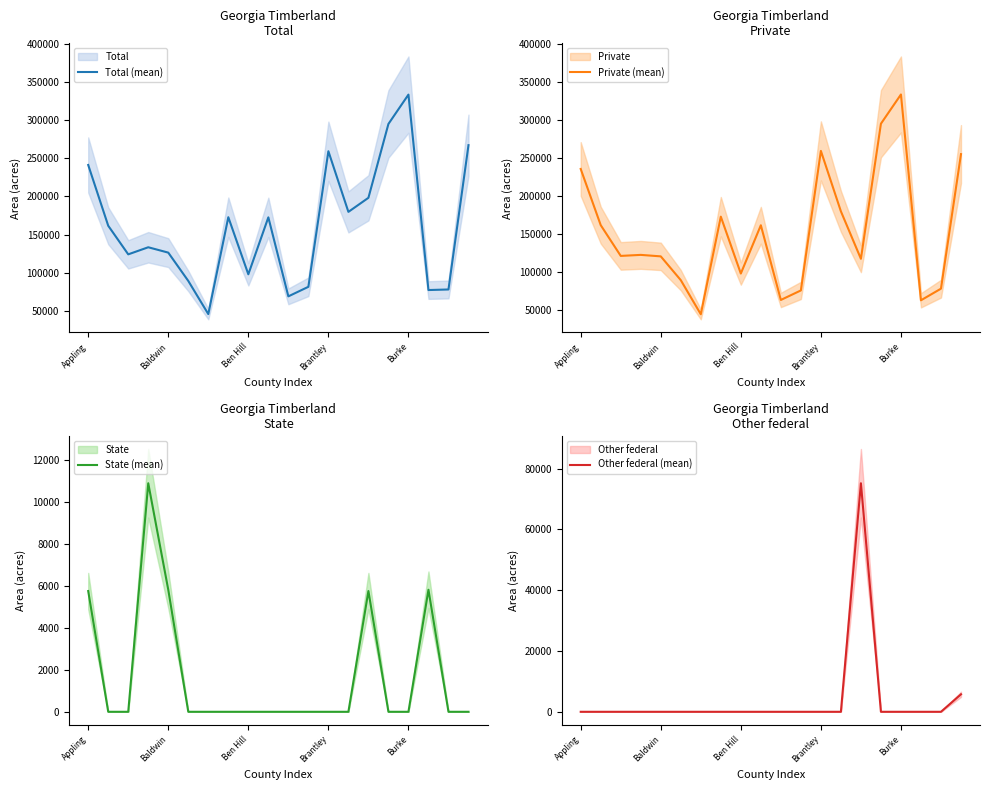

What are all the series names shown in the legend?

Total (mean), Private (mean), State (mean), Other federal (mean)